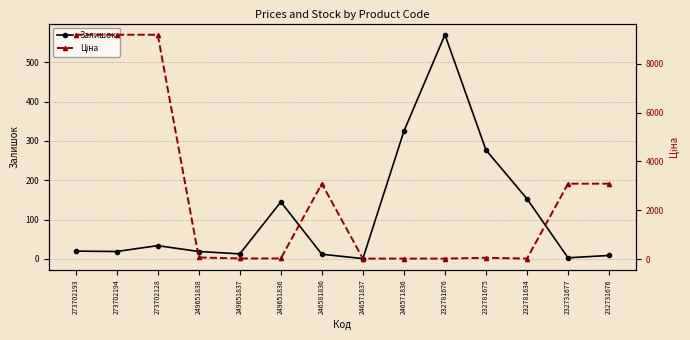

Which series changed the most between 246581836 and 246571836?

Ціна